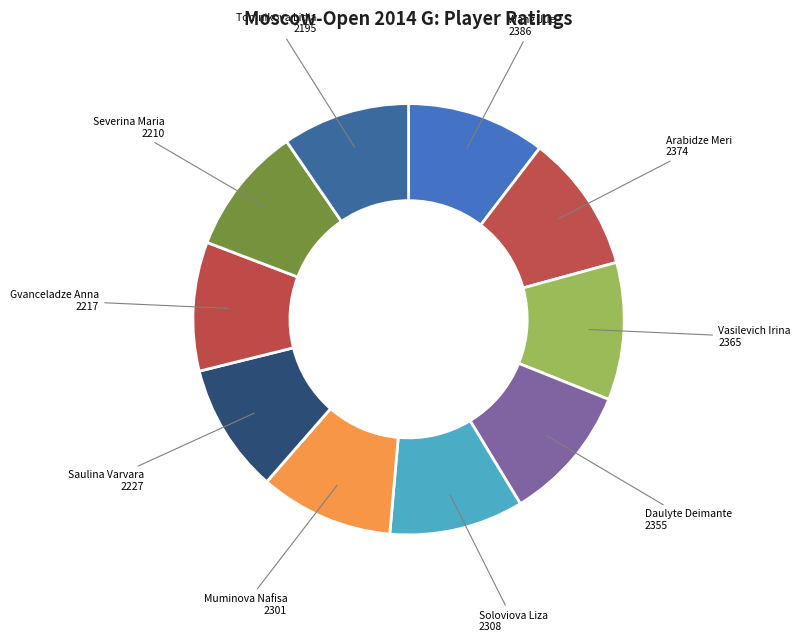

Is there any slice that represents more than half of the pie?

No